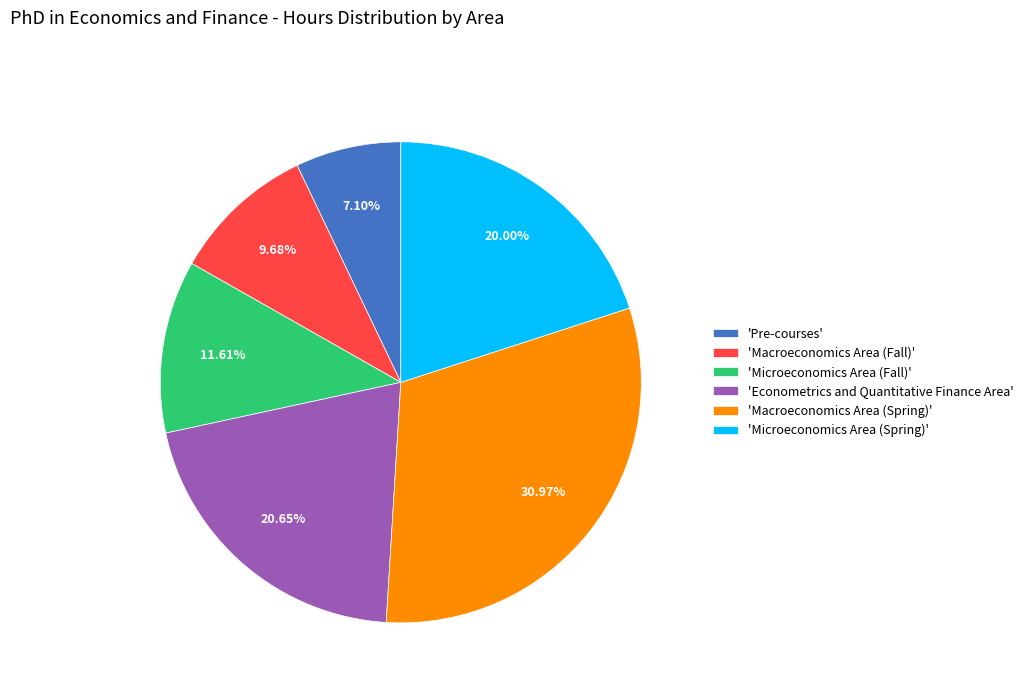

Rank the categories by value from highest to lowest.

'Macroeconomics Area (Spring)', 'Econometrics and Quantitative Finance Area', 'Microeconomics Area (Spring)', 'Microeconomics Area (Fall)', 'Macroeconomics Area (Fall)', 'Pre-courses'